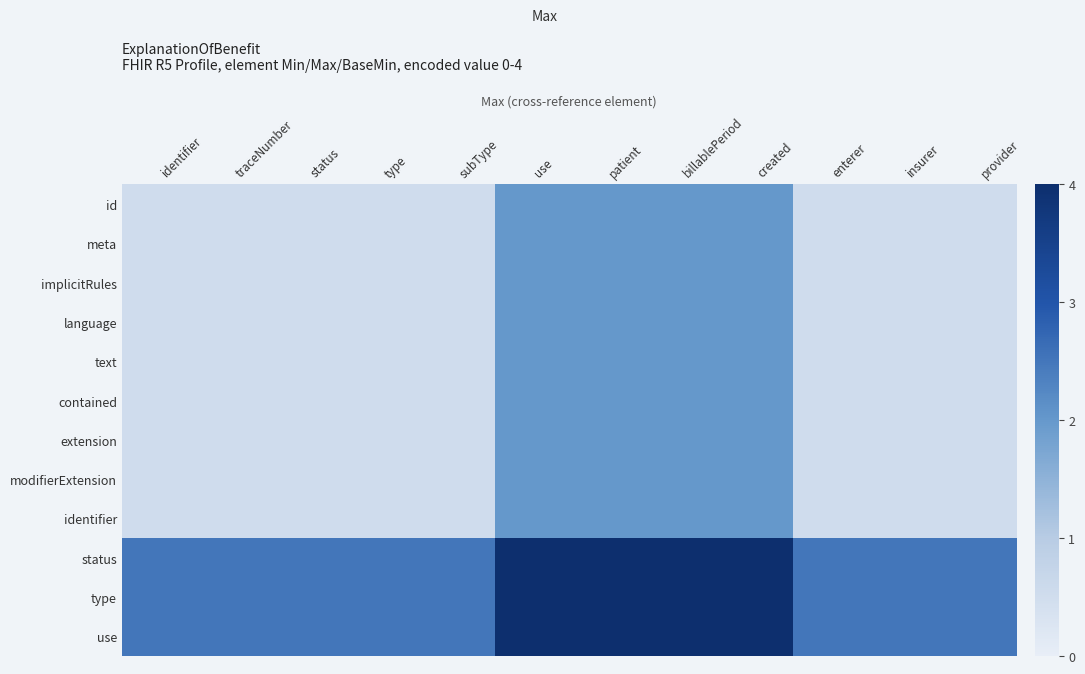

At subType, list the series in order from largest to smallest.

status, type, use, id, meta, implicitRules, language, text, contained, extension, modifierExtension, identifier